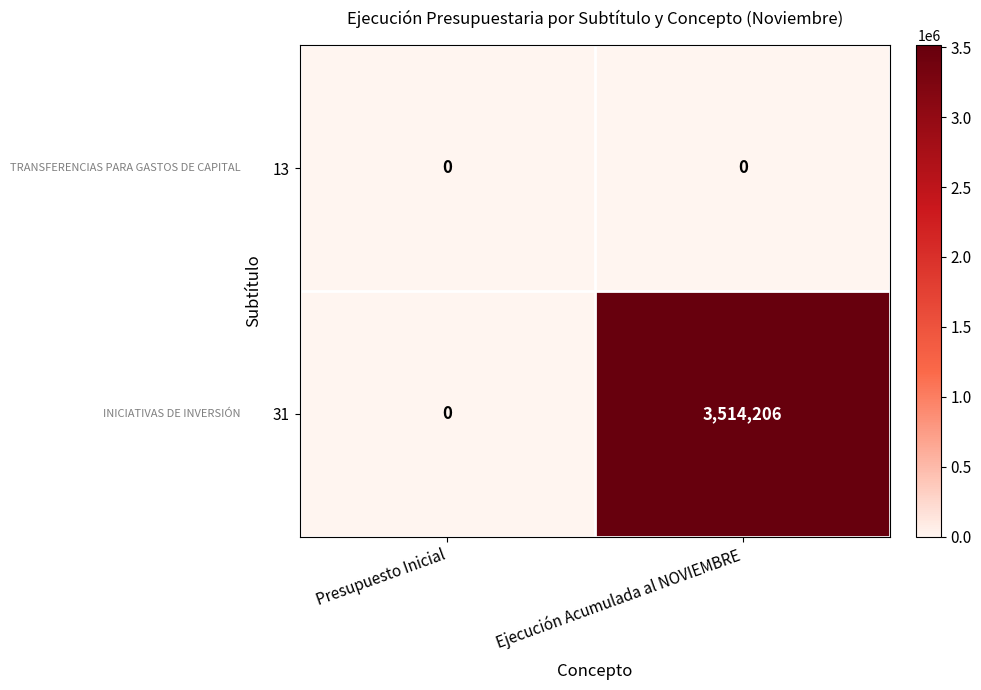

List the series in order of their peak value, highest first.

31, 13